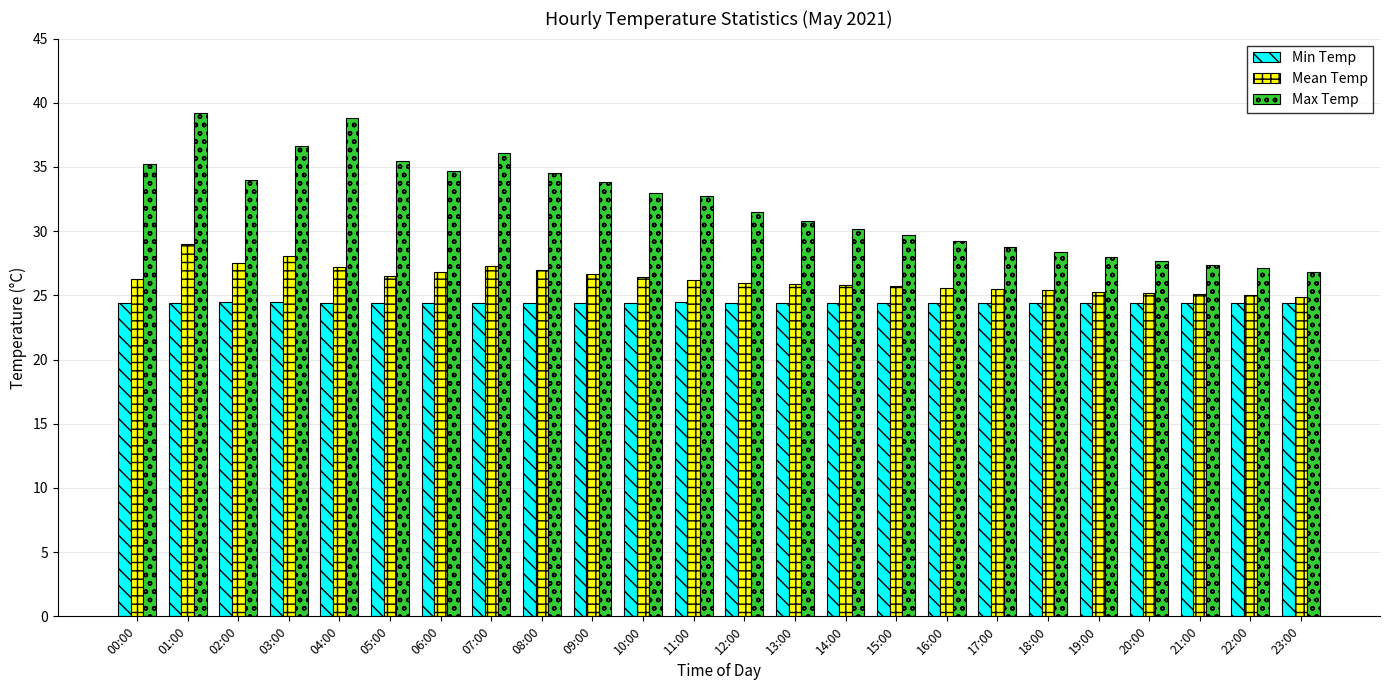

Rank the series at 10:00 from lowest to highest value.

Min Temp, Mean Temp, Max Temp